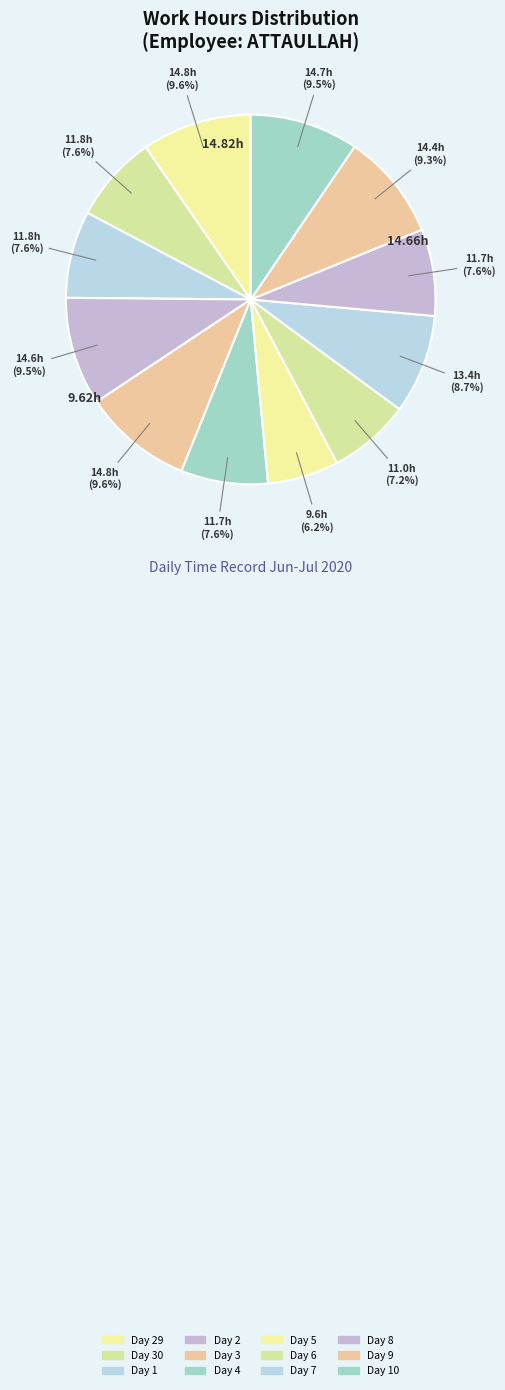

How many slices are in this pie chart?

12